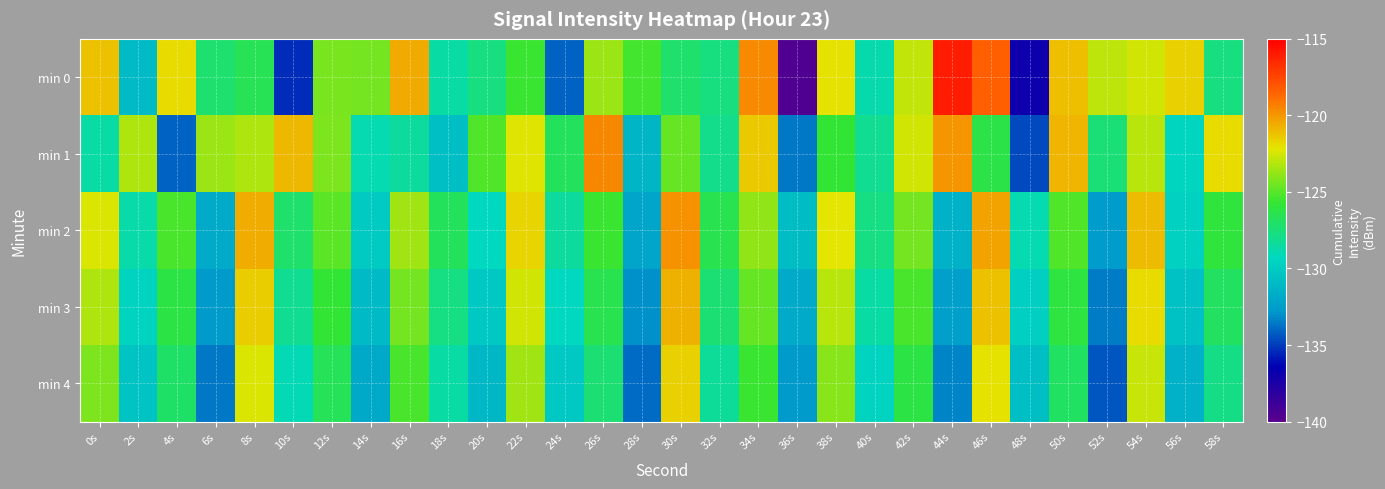

Which series has the largest range (max minus min)?

min 0